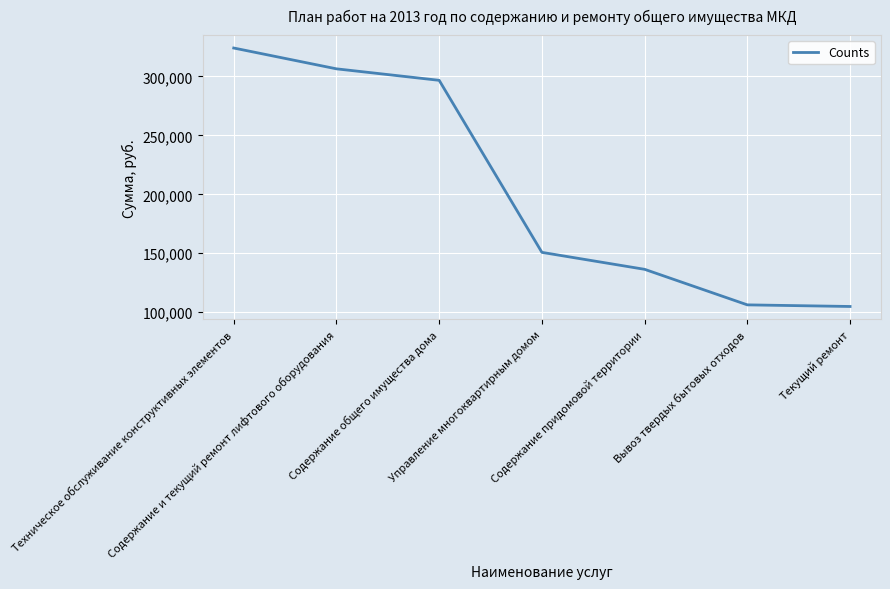

Reading right to left, list all the values displayed in this chart.

Текущий ремонт=104850	Вывоз твердых бытовых отходов=106221	Содержание придомовой территории=136374	Управление многоквартирным домом=150765	Содержание общего имущества дома=296733	Содержание и текущий ремонт лифтового оборудования=306480	Техническое обслуживание конструктивных элементов=324145